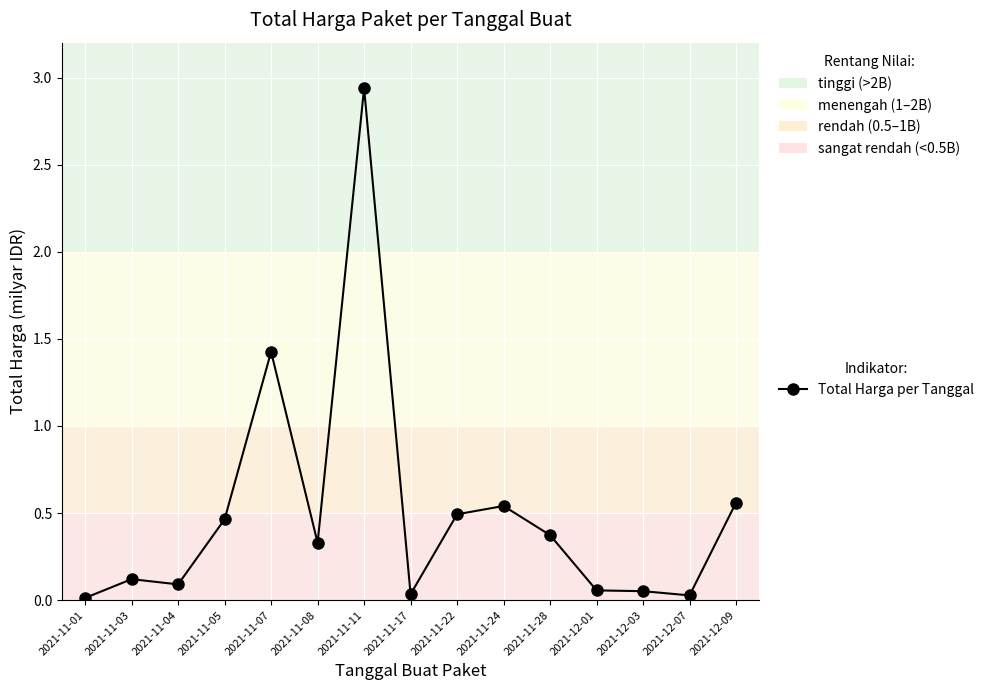

What position from the left is 2021-11-03?

2